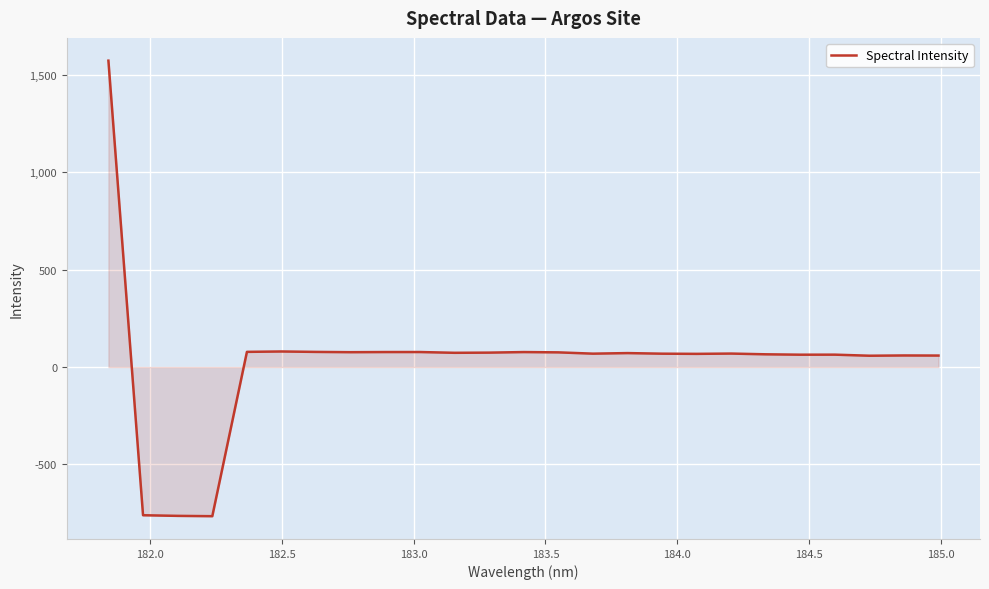

What is the smallest value displayed?

-765.4